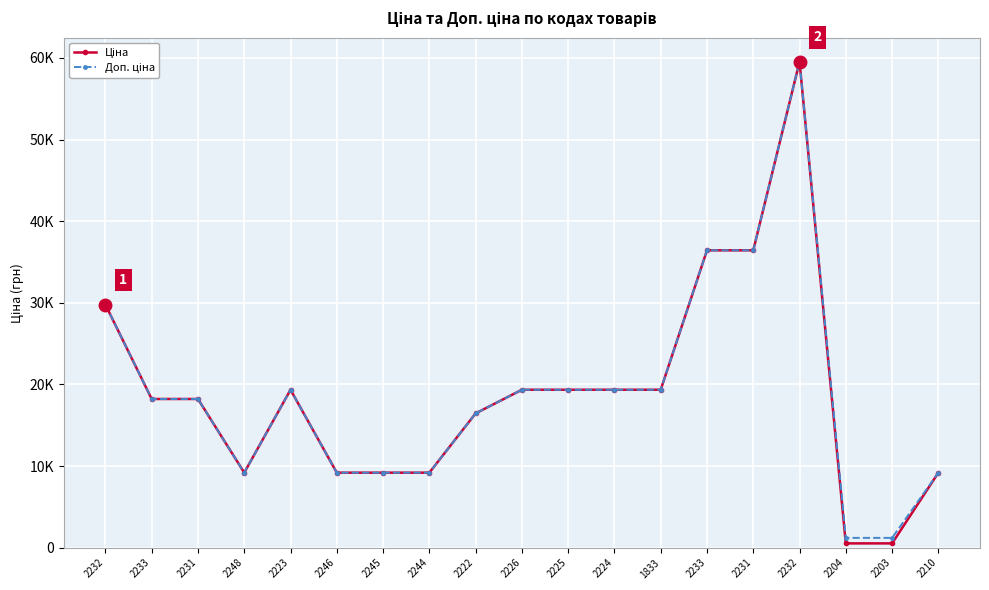

What is the average value of the Ціна series?

18878.4